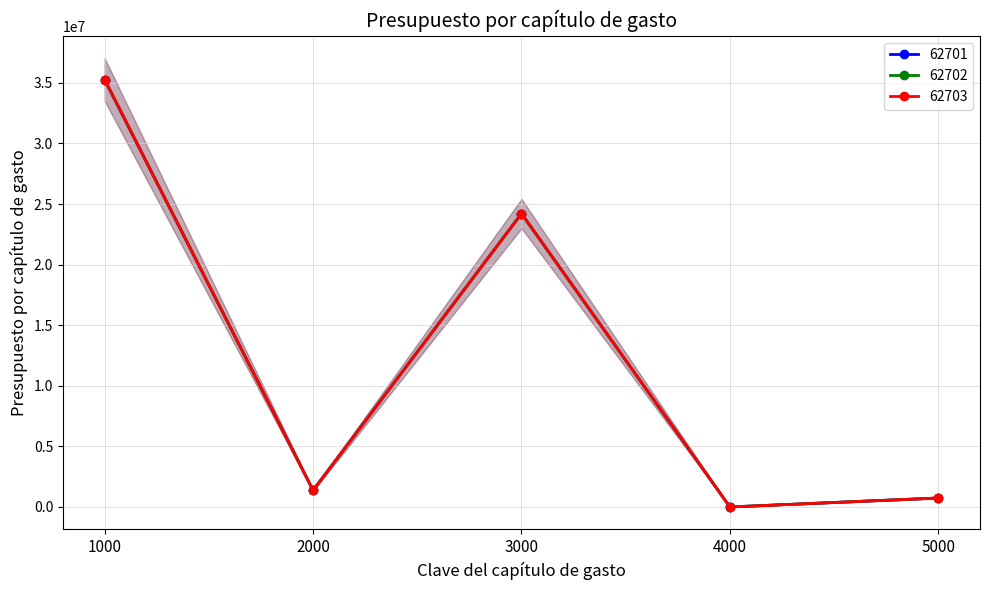

True or false: 62701 and 62703 intersect in this chart.

False